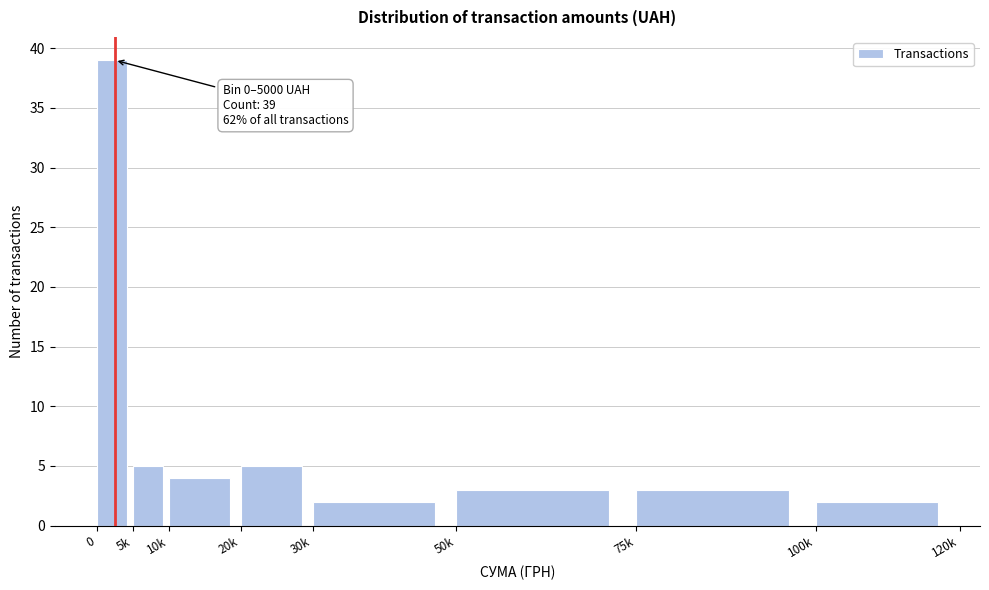

Reading left to right, transcribe all the data shown in this chart.

0=39	5k=5	10k=4	20k=5	30k=2	50k=3	75k=3	100k=2